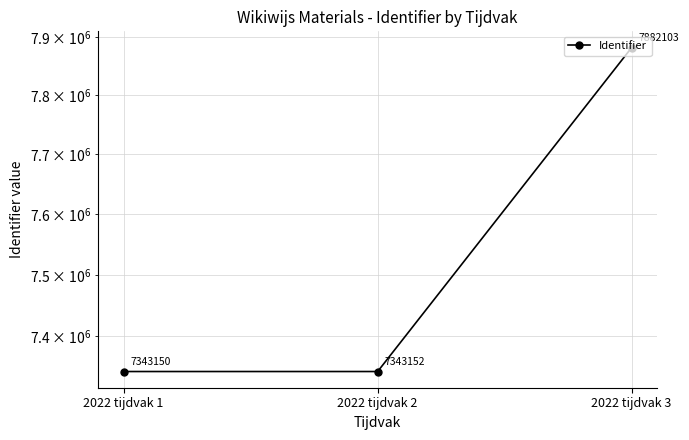

What is the smallest value displayed?

7343150